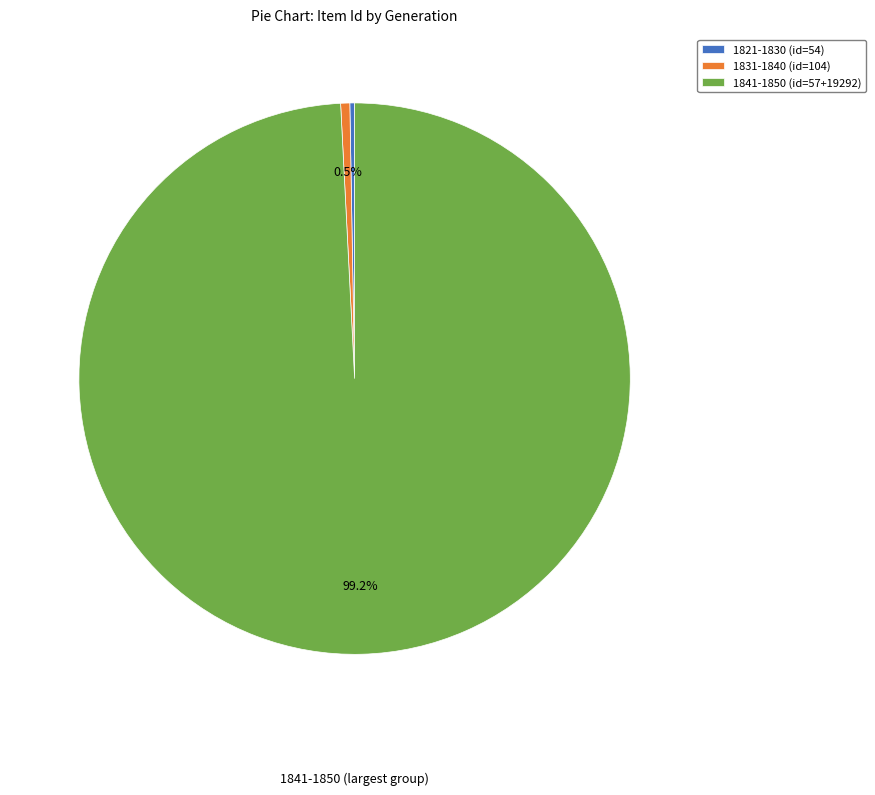

To the nearest percent, what is the difference between the largest and smallest slice percentages?

99%